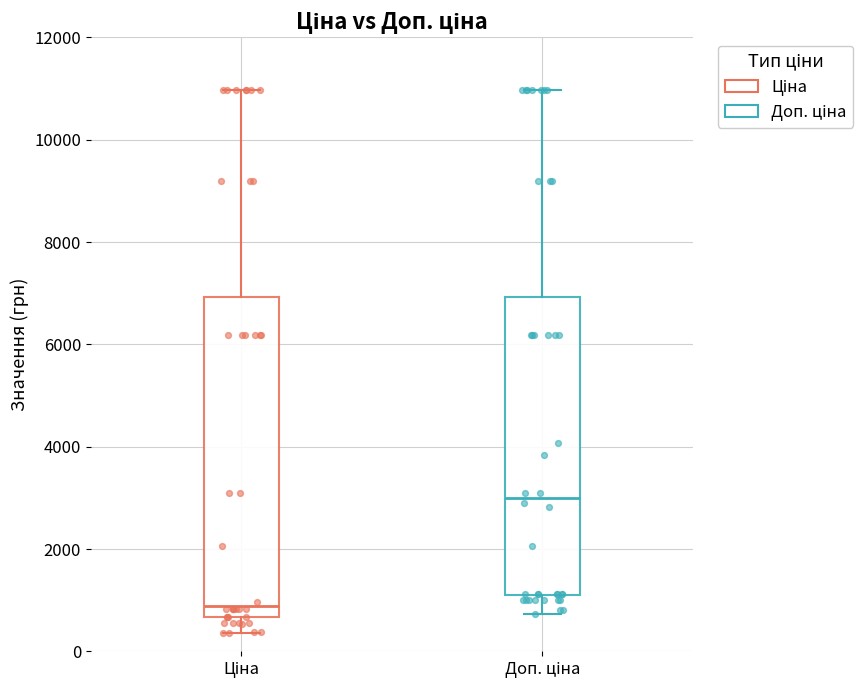

Reading left to right, transcribe this box plot: for each box, give where its median line is, the range the box spans, and where its two whiskers end, as read against the y-axis. The values are not printed on the chart, so give them approximately, as read against the axis.

Ціна: median 800, box 600 to 7000, whiskers 400 to 11000
Доп. ціна: median 3000, box 1000 to 7000, whiskers 800 to 11000